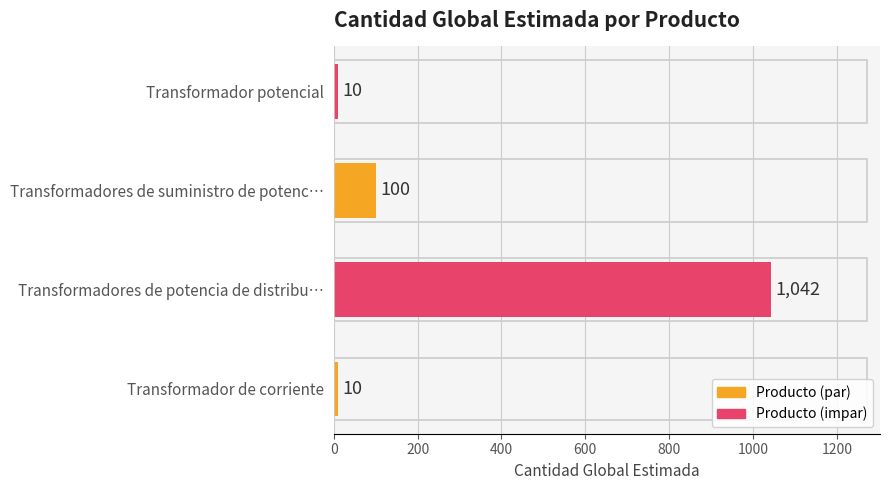

How many bars are there in total?

4